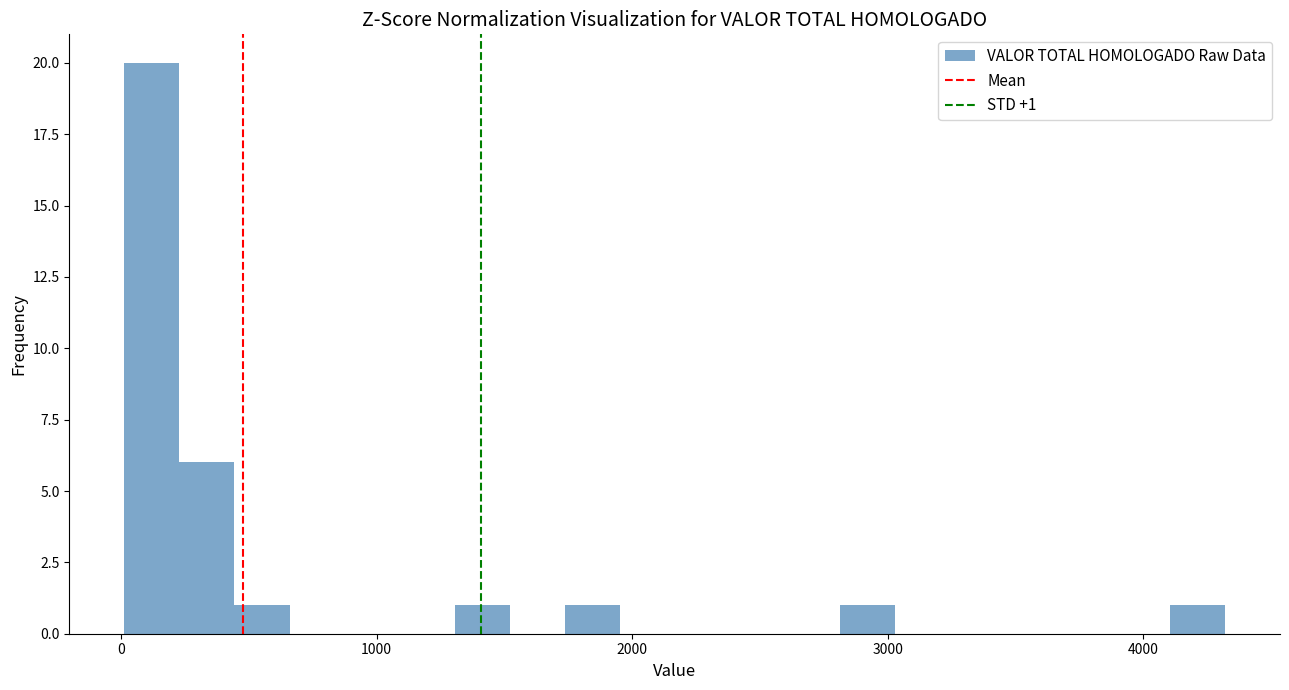

Around what value on the x-axis is the tallest bar? Give the approximate position of its centre, as read against the axis.

100